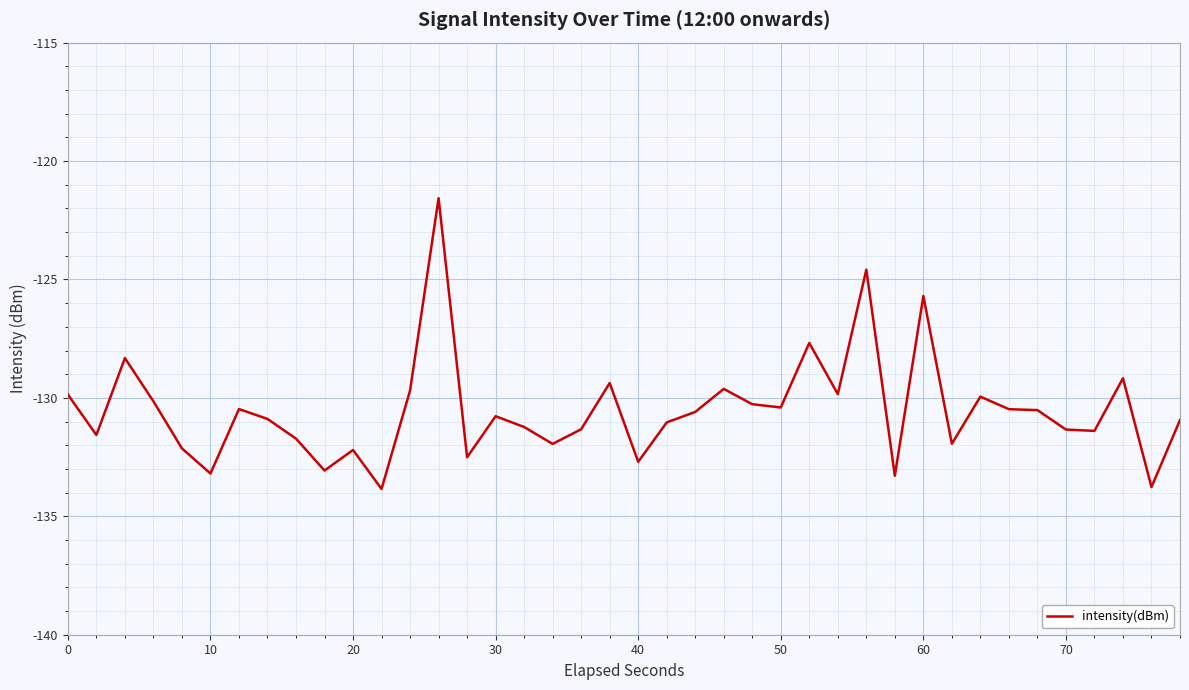

What is the greatest value displayed?

-121.6